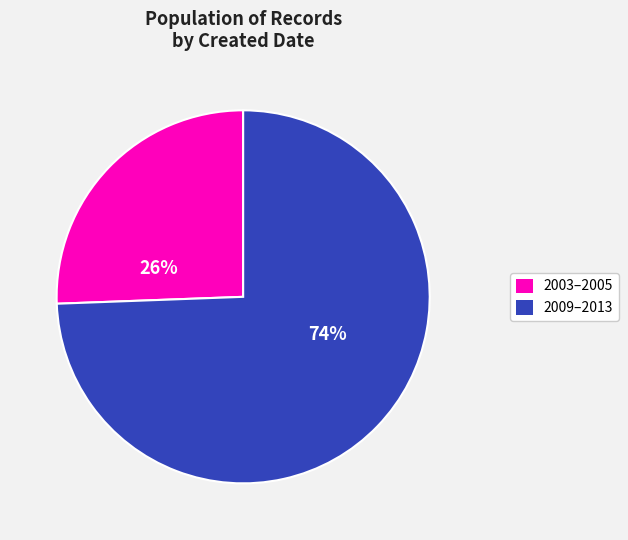

To the nearest percent, what is the average slice percentage?

50%